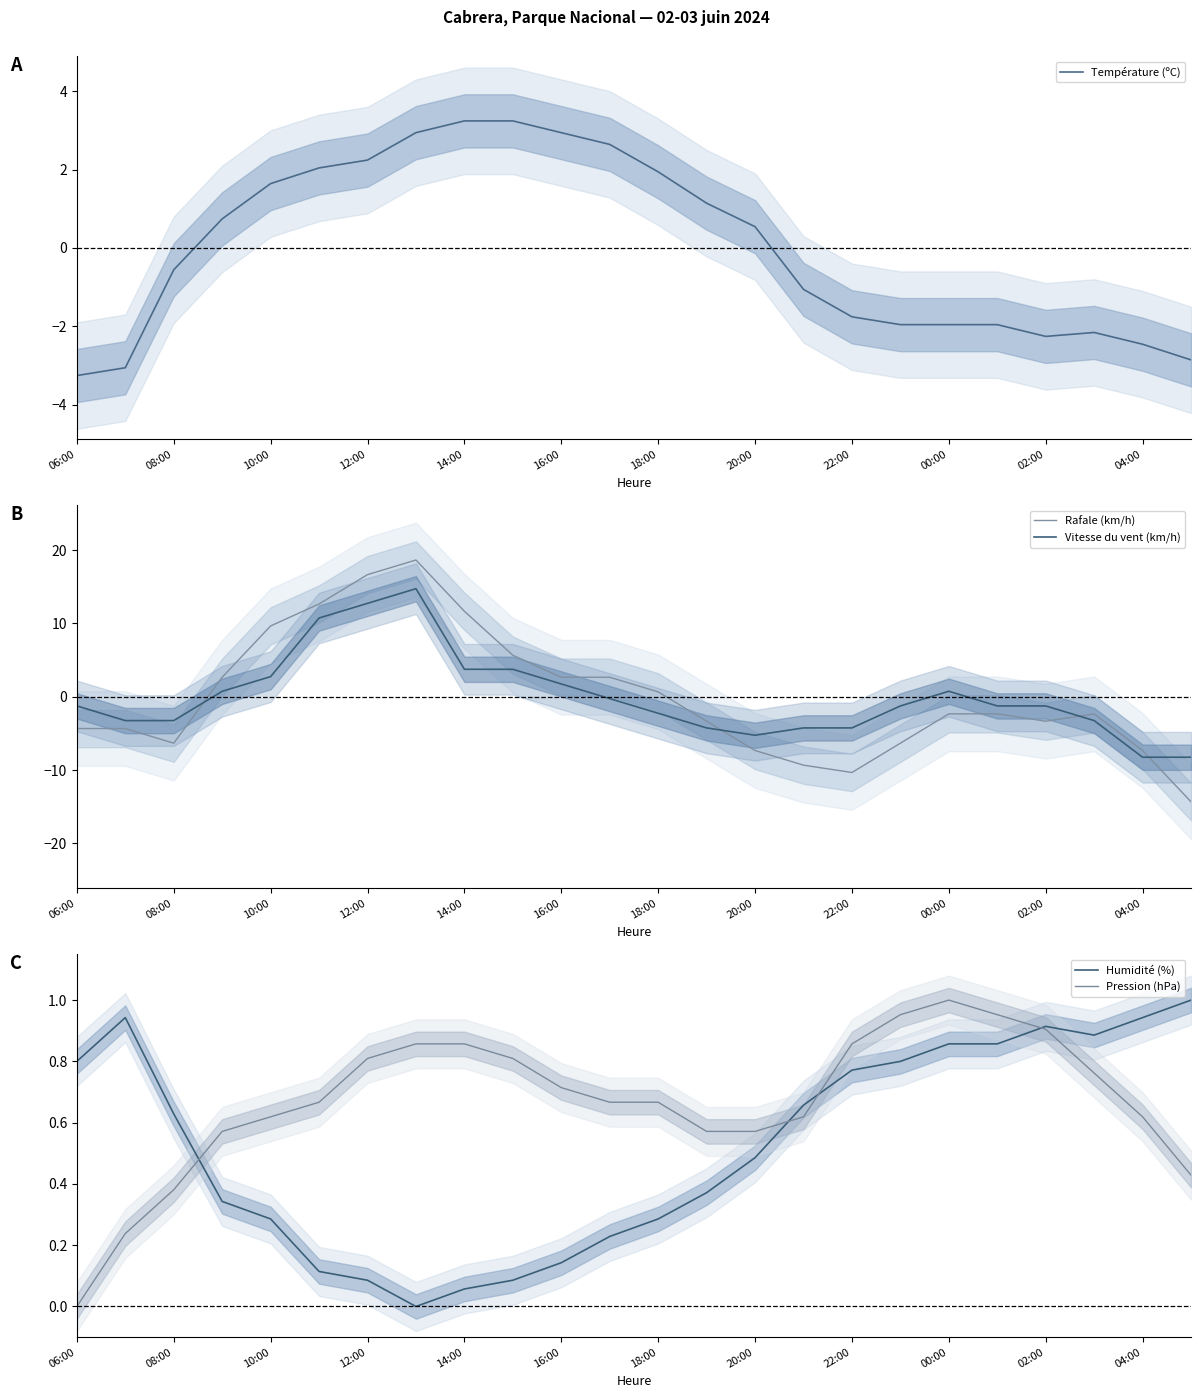

Rank the series at 06:00 from lowest to highest value.

Rafale (km/h), Température (ºC), Vitesse du vent (km/h), Pression (hPa), Humidité (%)